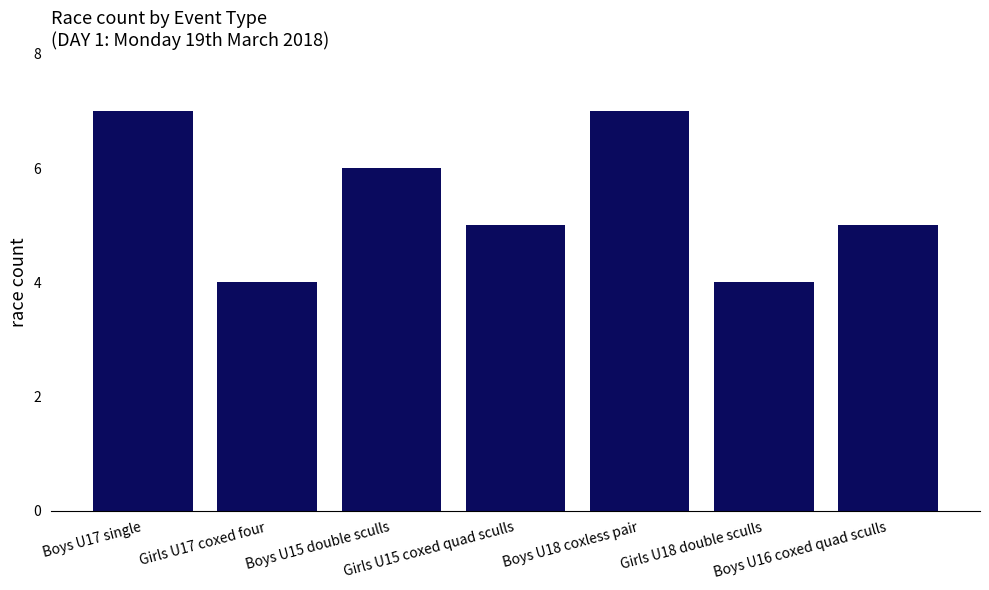

How many series are shown in this chart?

1